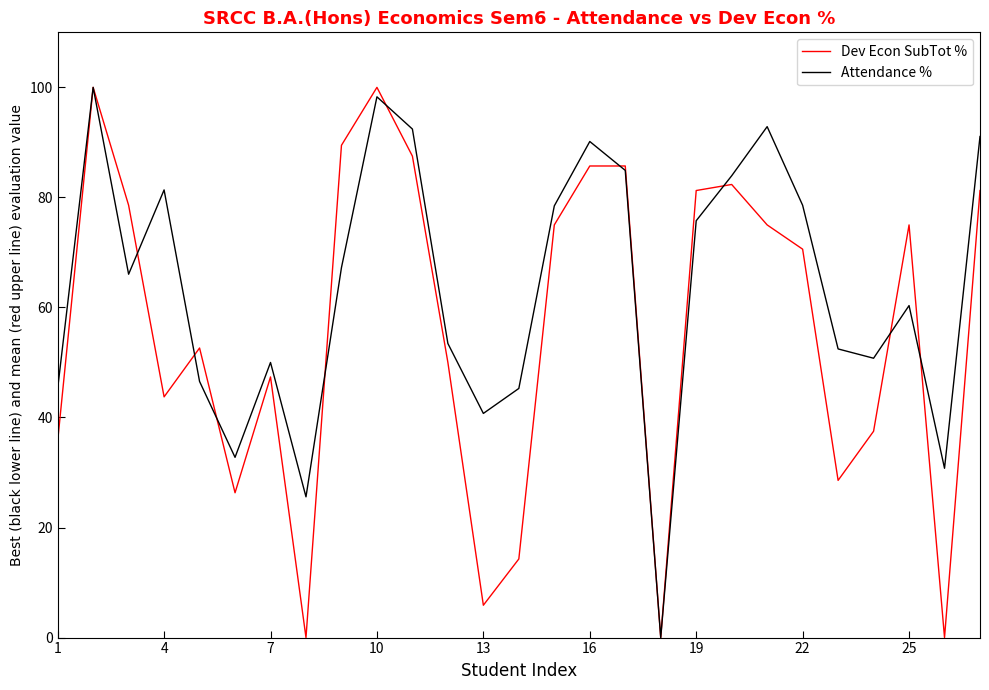

How many lines are shown in the chart?

2